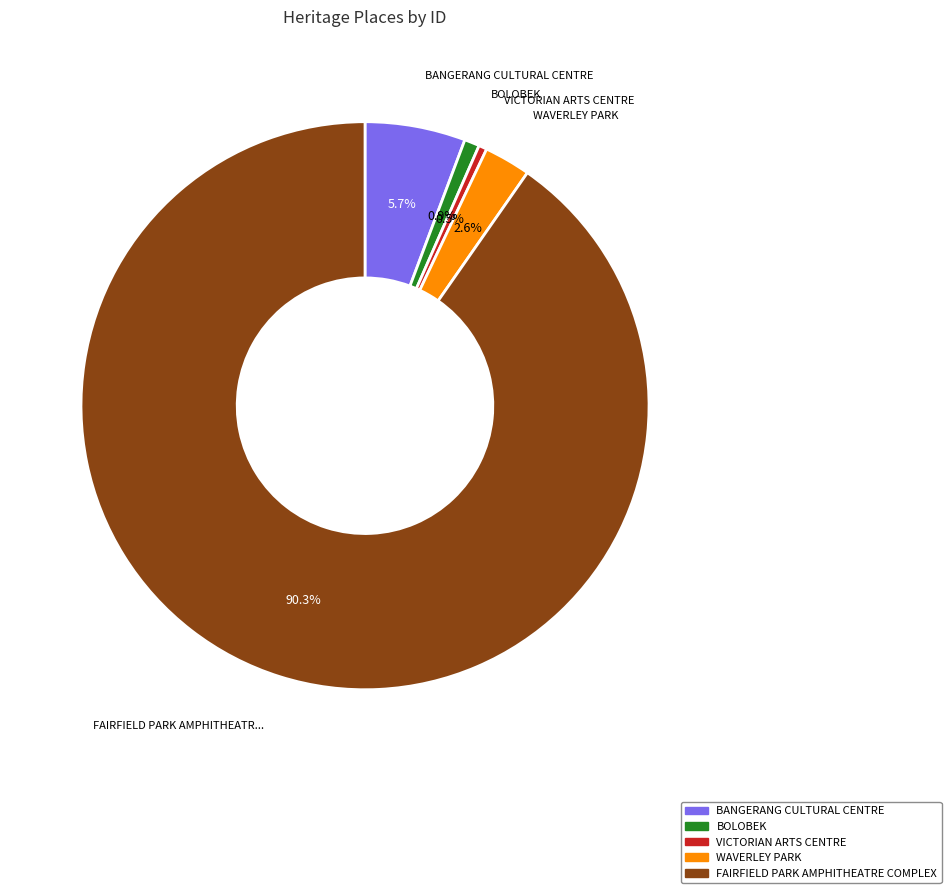

To the nearest percent, what portion does BOLOBEK represent?

1%